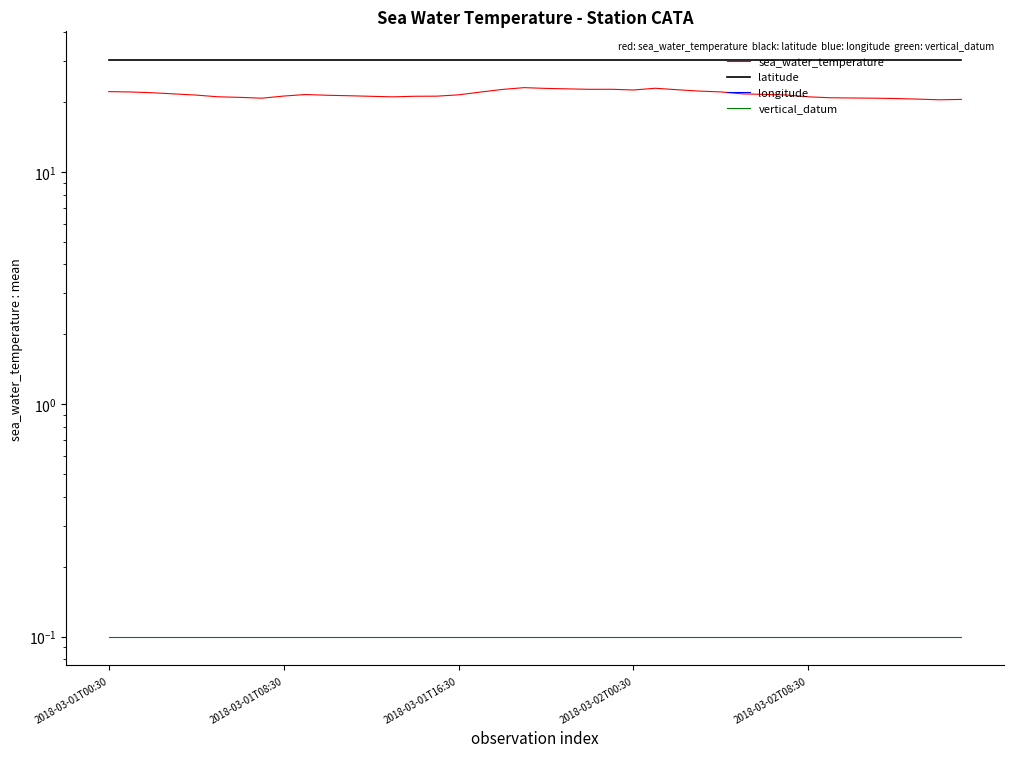

Does the chart have visible grid lines?

No